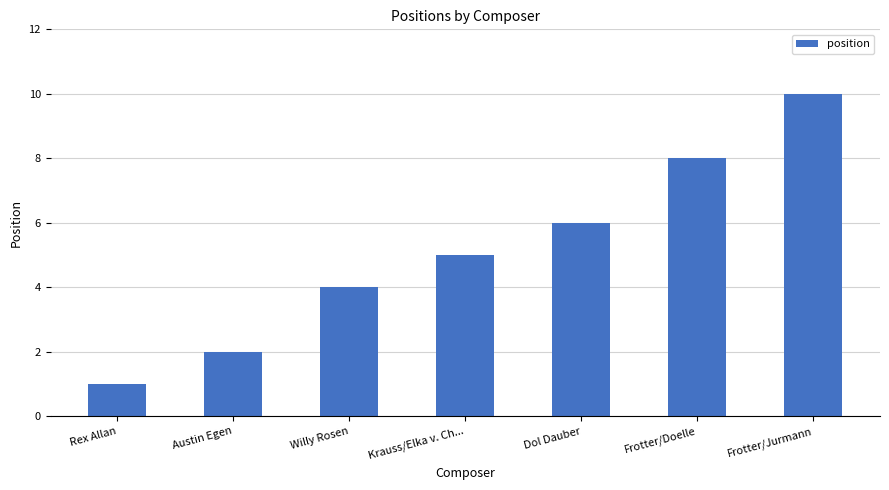

What is the sum of all values?

36